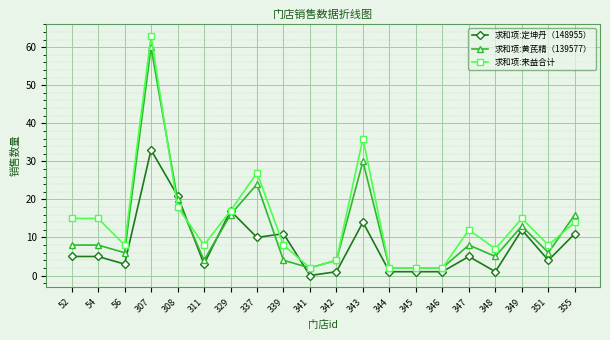

Rank the series by their maximum value, from highest to lowest.

求和项:来益合计, 求和项:黄芪精（139577）, 求和项:定坤丹（148955）